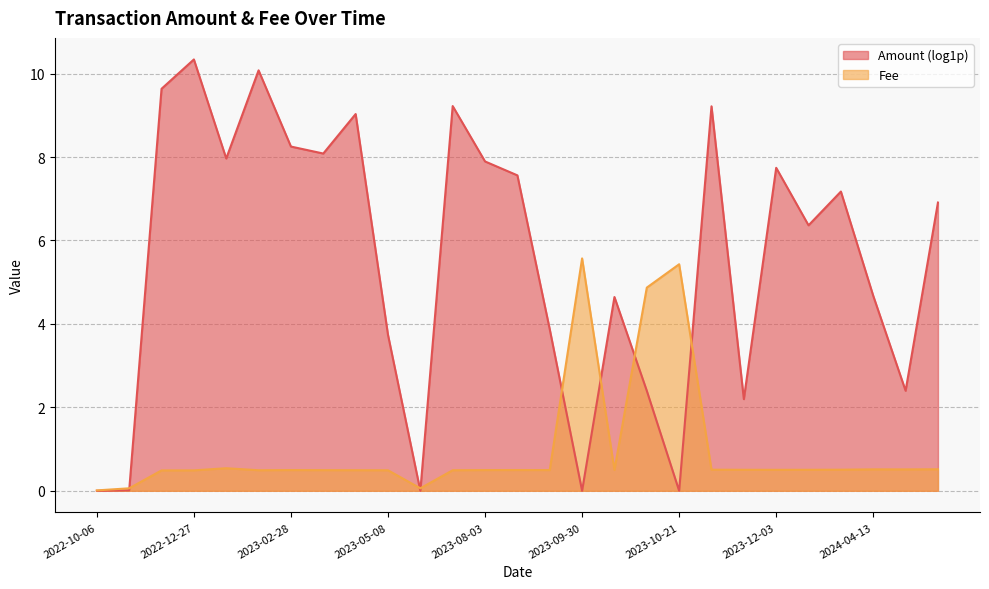

List the labels in order of value, largest first.

2023-09-30, 2023-10-21, 2023-10-01, 2022-12-29, 2024-06-10, 2024-04-13, 2024-05-07, 2023-11-07, 2024-03-16, 2023-11-28, 2023-12-28, 2023-12-03, 2023-10-13, 2023-09-01, 2023-02-28, 2023-08-03, 2023-09-12, 2023-04-02, 2023-05-01, 2023-02-01, 2023-07-14, 2023-05-08, 2022-12-27, 2022-12-04, 2022-11-04, 2023-05-12, 2022-10-06